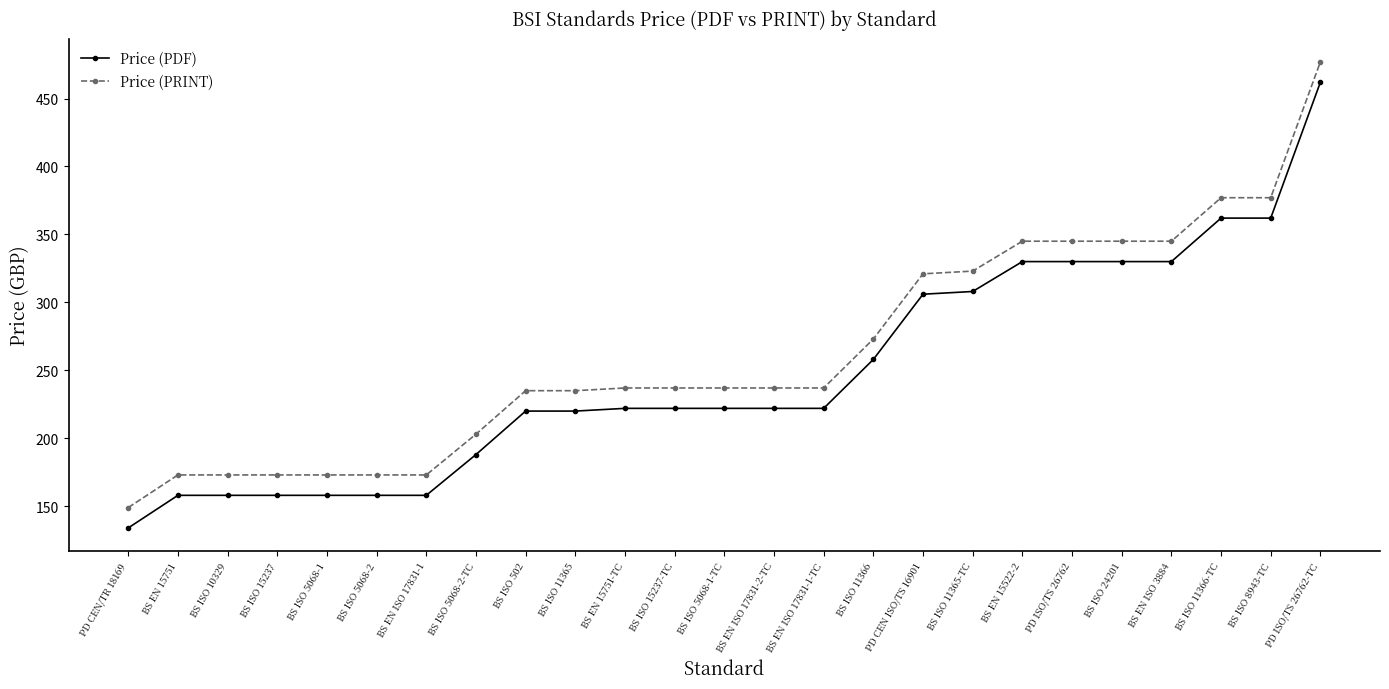

True or false: Price (PDF) and Price (PRINT) intersect in this chart.

False